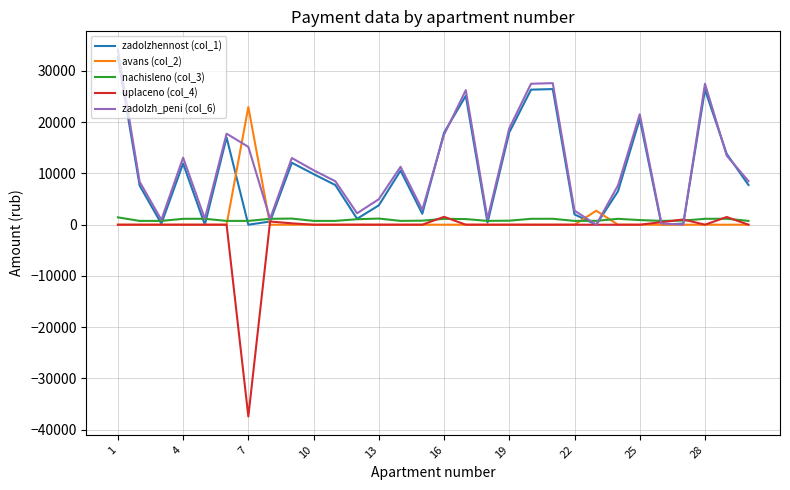

Which series has the largest range (max minus min)?

uplaceno (col_4)